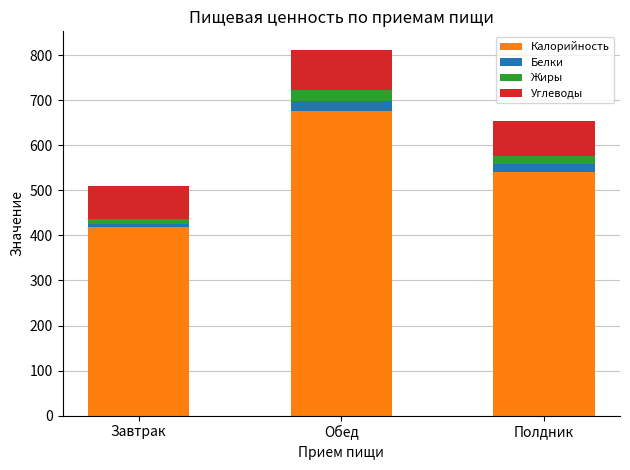

Rank the categories by Калорийность value from highest to lowest.

Обед, Полдник, Завтрак